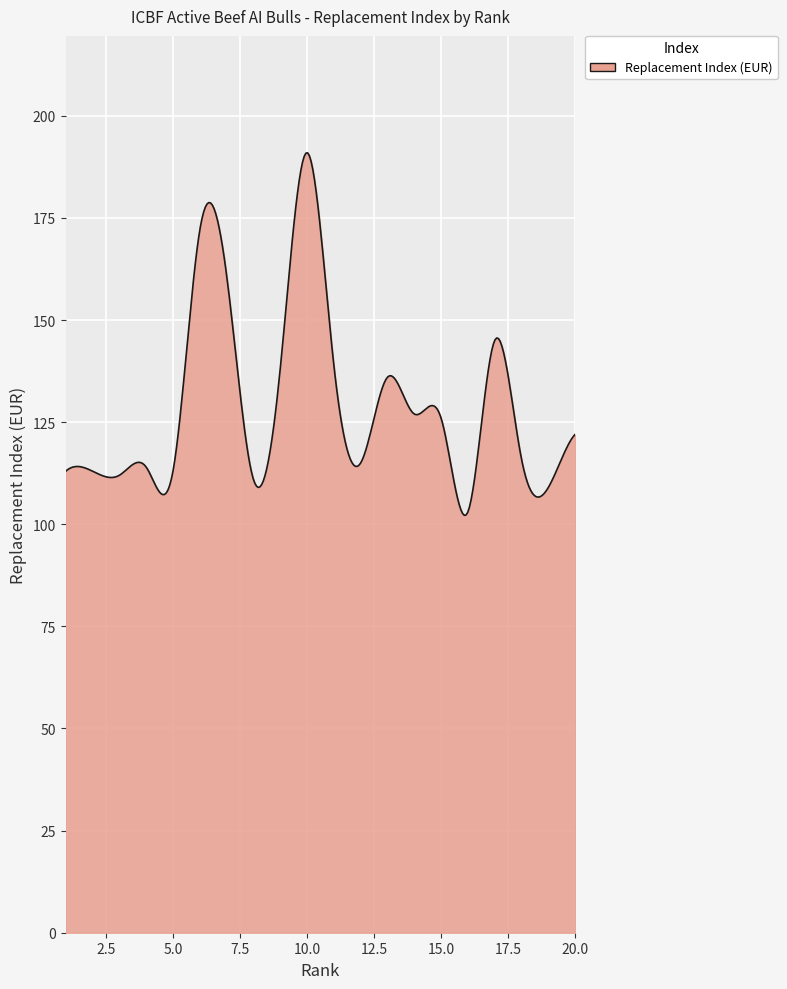

What is the minimum value shown in the chart?

102.2